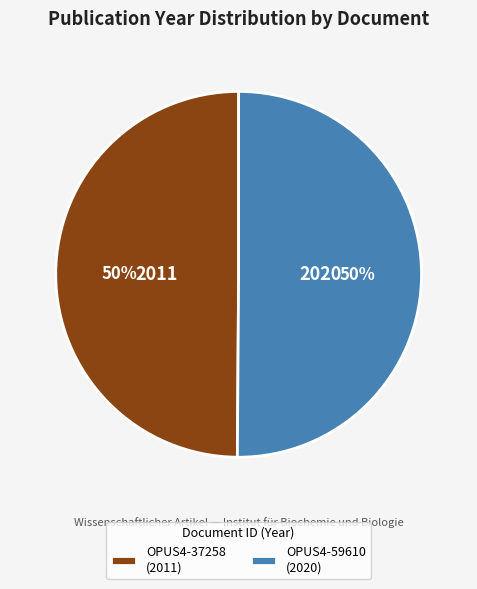

How many segments does this pie chart have?

2